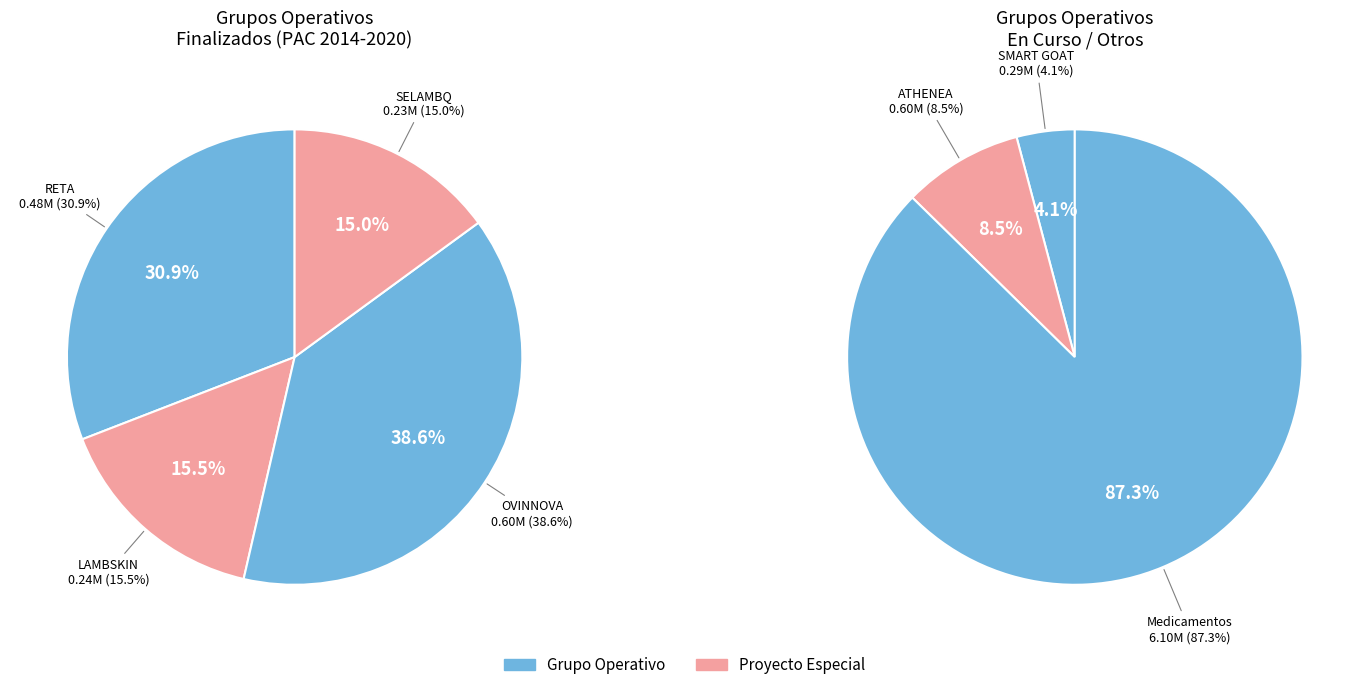

Which has a higher value, Medicamentos or RETA?

Medicamentos